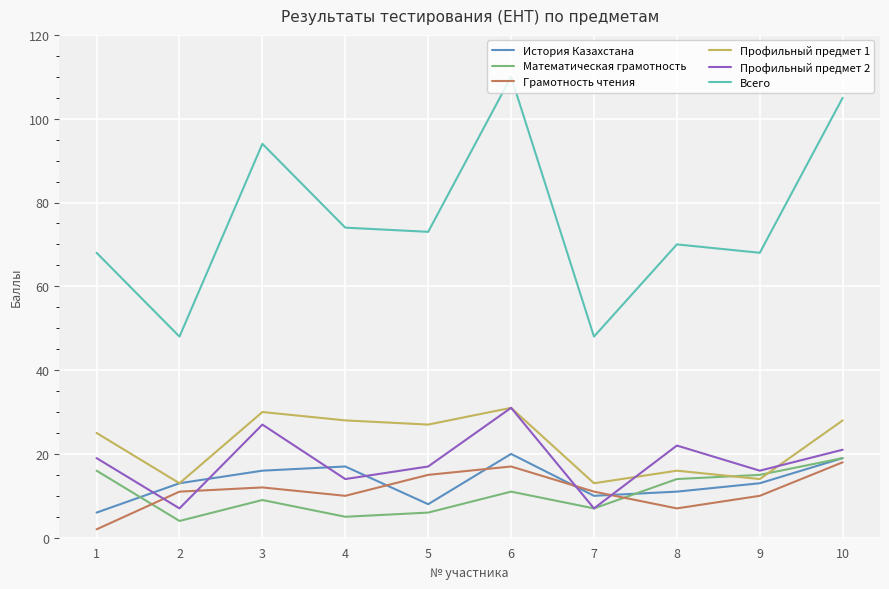

True or false: Всего and Профильный предмет 2 cross at least once.

False